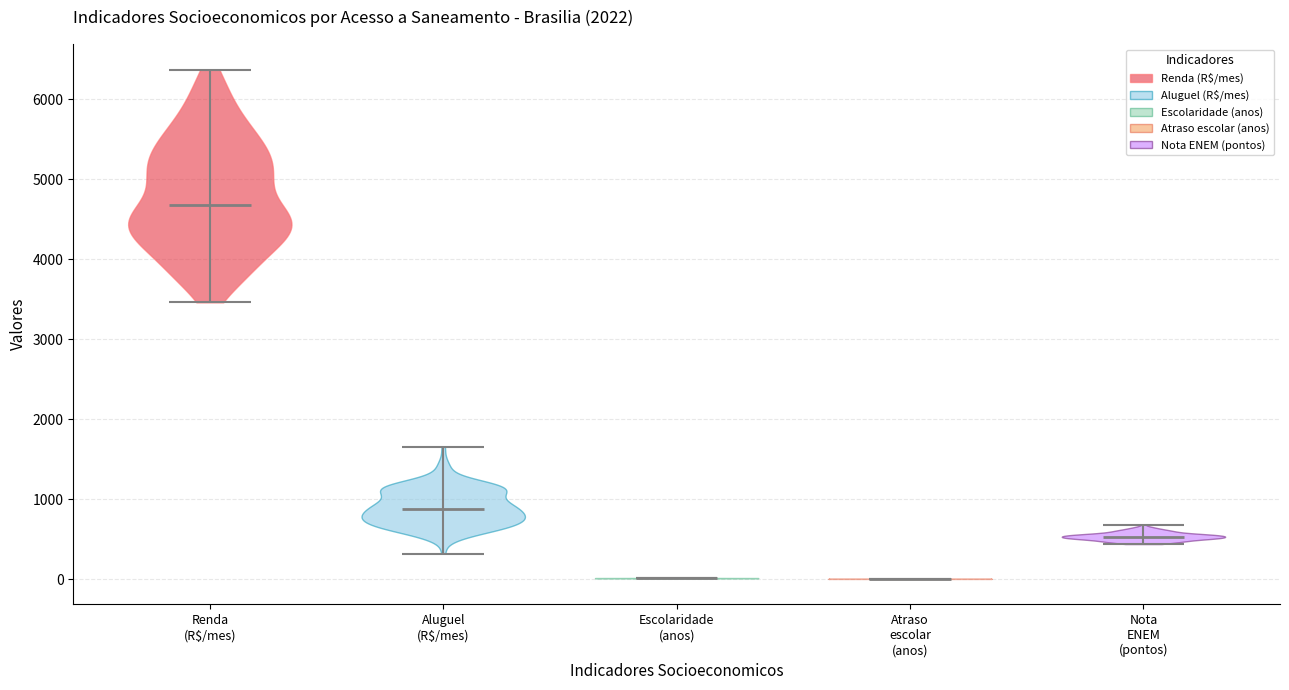

Which violin has the highest median line?

Renda (R$/mes)